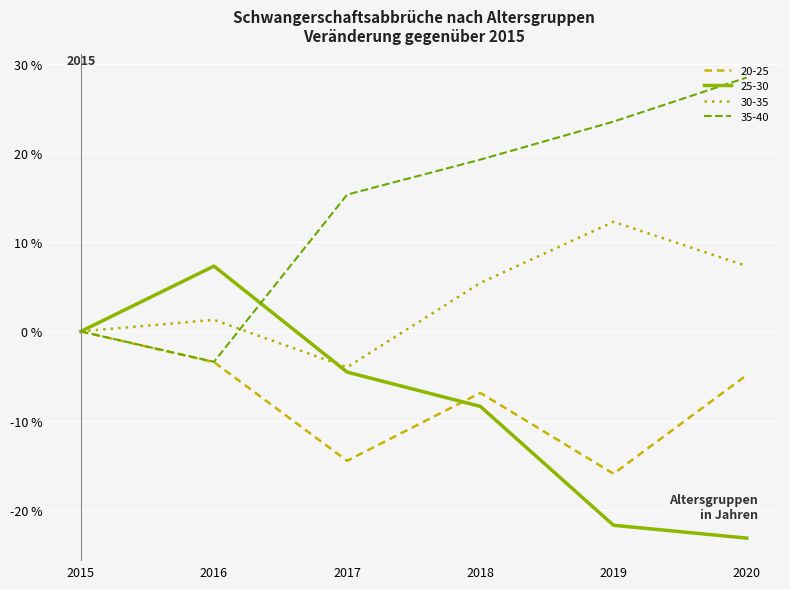

What are all the series names shown in the legend?

20-25, 25-30, 30-35, 35-40